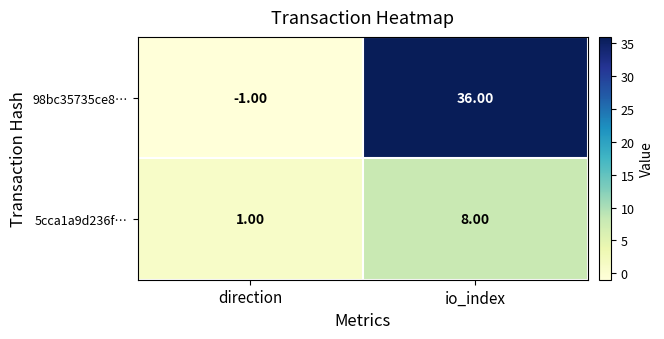

Rank the series by their maximum value, from lowest to highest.

5cca1a9d236f…, 98bc35735ce8…